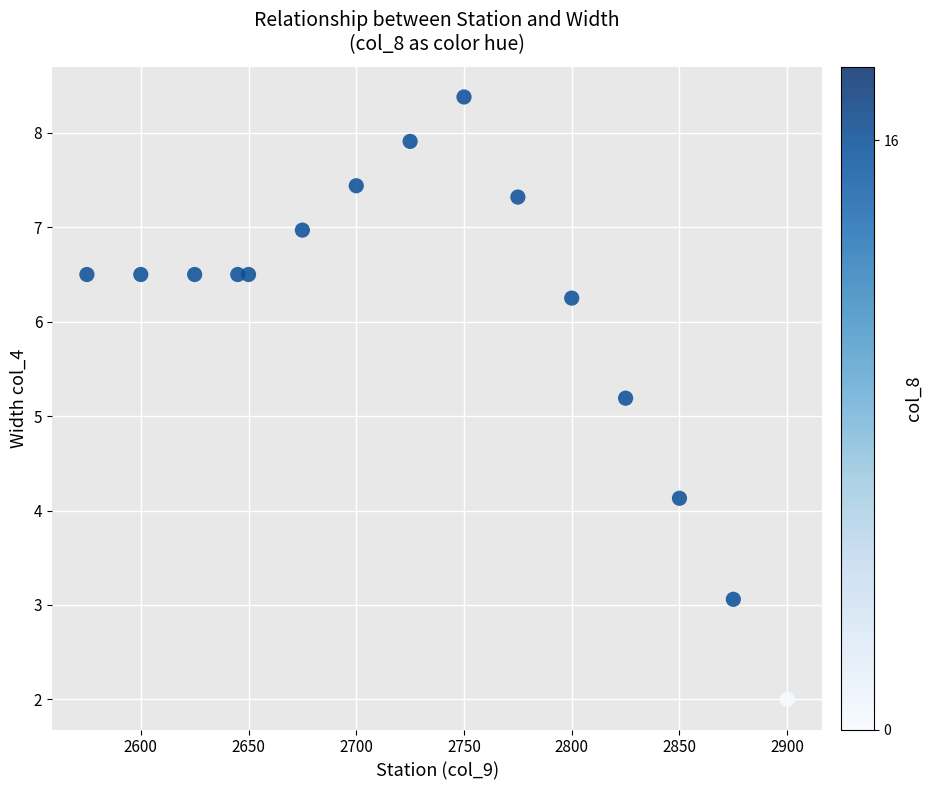

What Y value in the scatter plot is closest to 5?

5.2